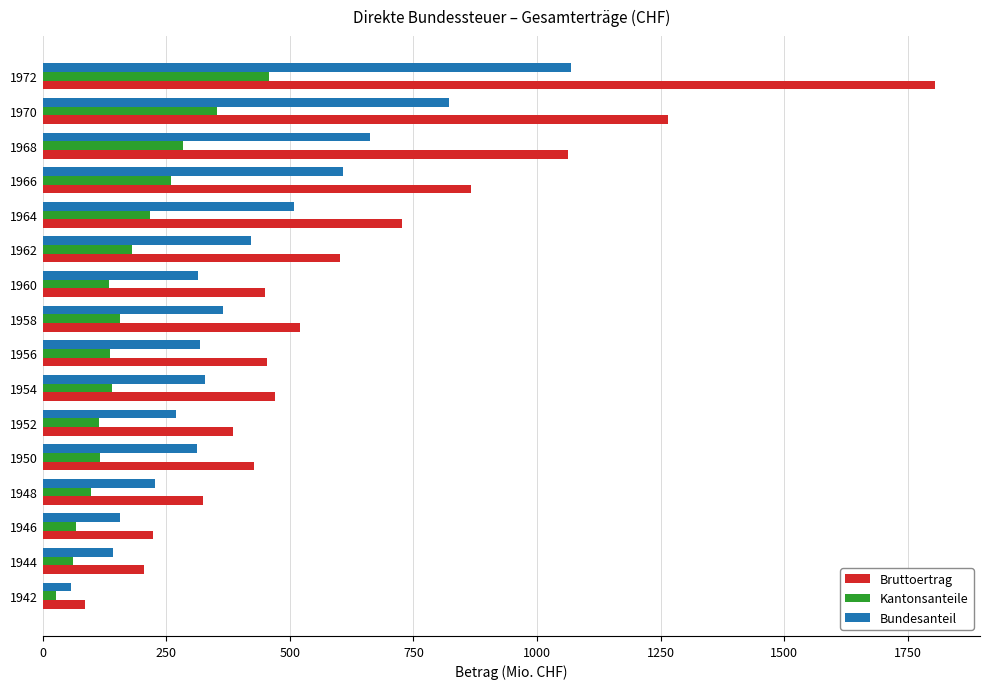

Which series has the largest range (max minus min)?

Bruttoertrag